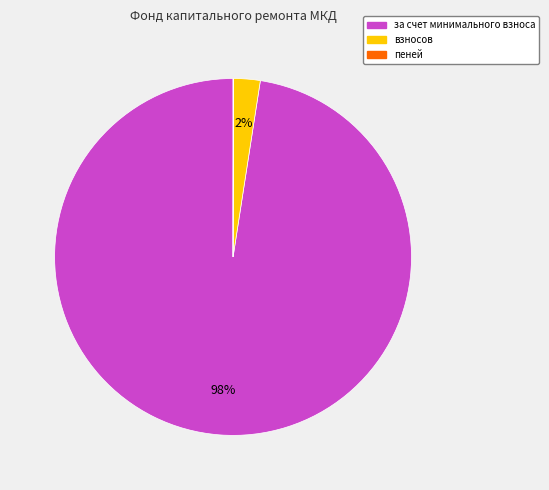

To the nearest percent, what is the average slice percentage?

33%